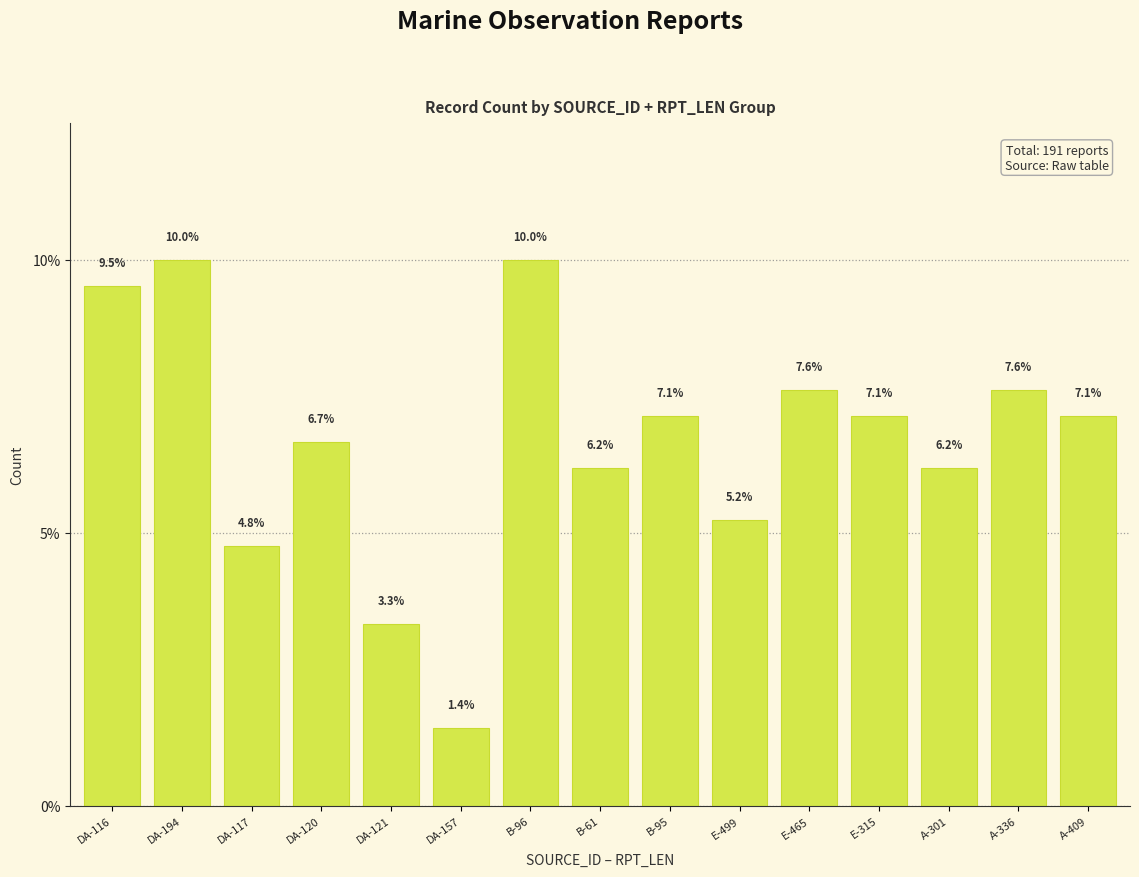

Reading left to right, extract all data points from this chart.

9.5	10.0	4.8	6.7	3.3	1.4	10.0	6.2	7.1	5.2	7.6	7.1	6.2	7.6	7.1